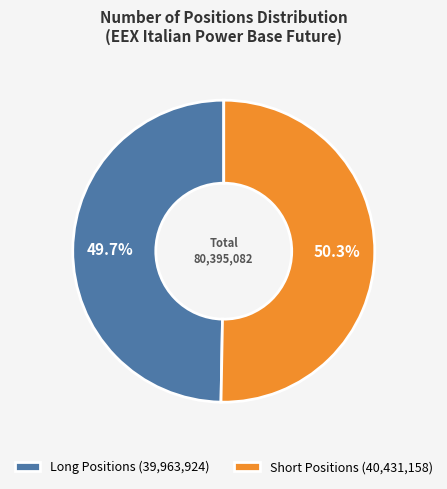

Approximately how many times larger is the value at Long Positions (39,963,924) compared to Short Positions (40,431,158)?

1.0